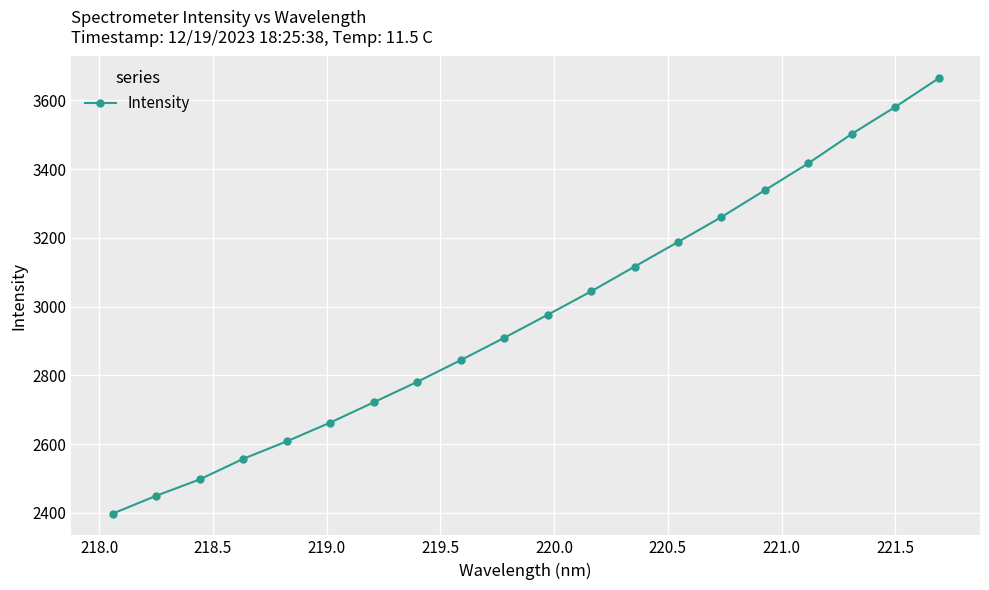

What is the difference between the maximum and minimum values?

1266.1